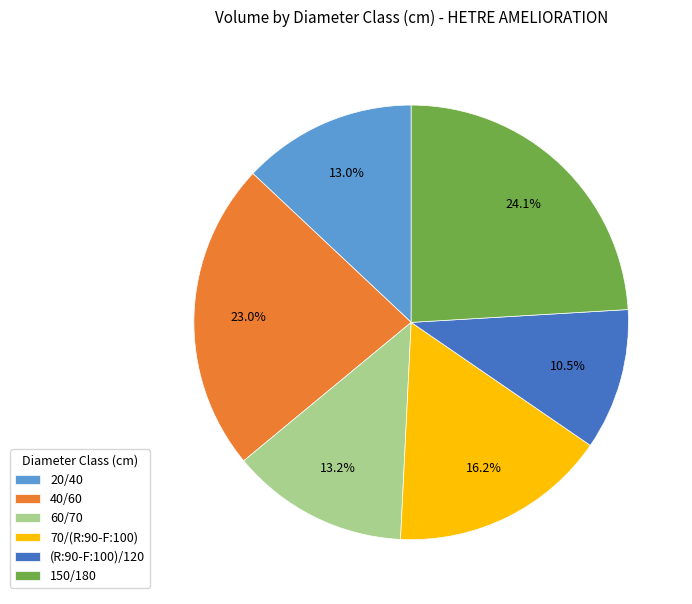

To the nearest percent, what portion does 40/60 represent?

23%